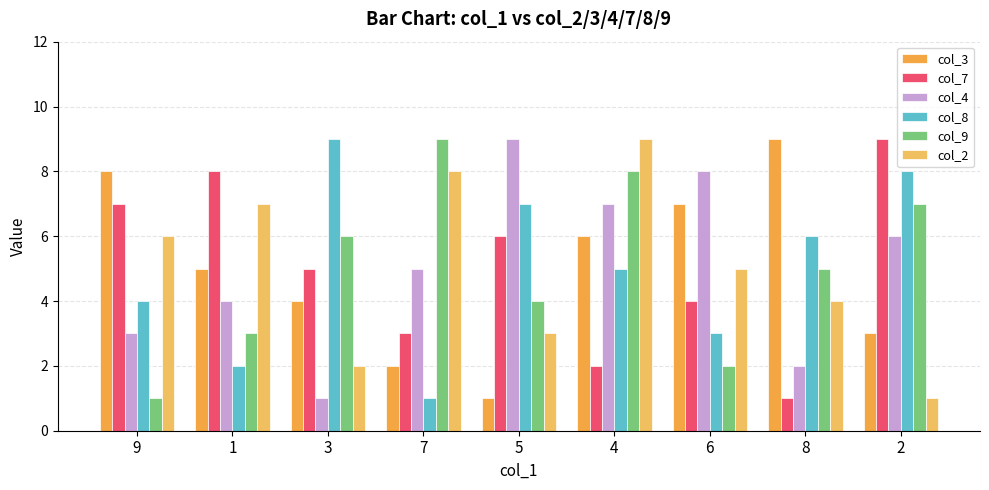

Rank the series at 8 from highest to lowest value.

col_3, col_8, col_9, col_2, col_4, col_7